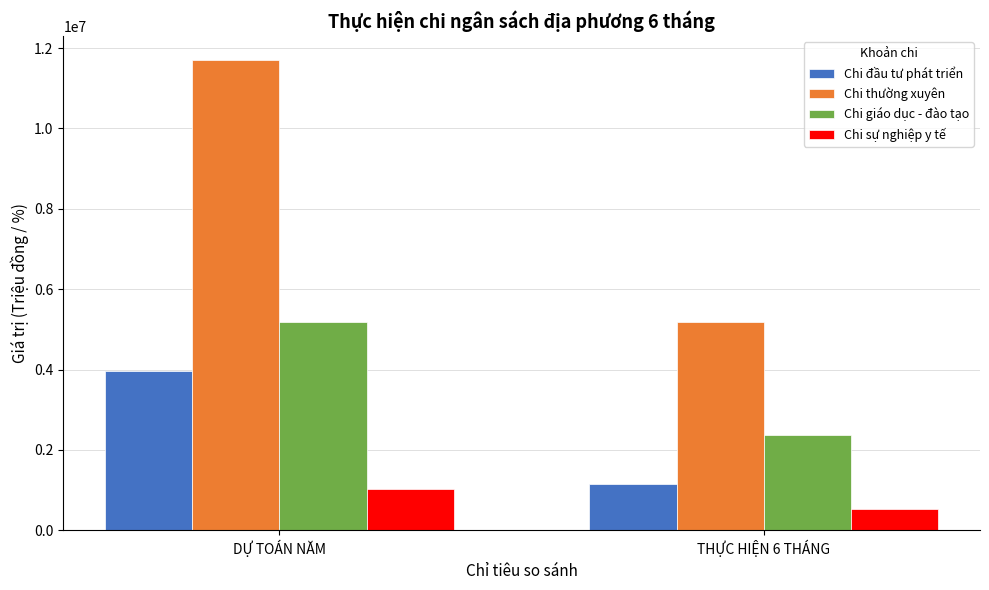

Rank the series by their average value, from lowest to highest.

Chi sự nghiệp y tế, Chi đầu tư phát triển, Chi giáo dục - đào tạo, Chi thường xuyên